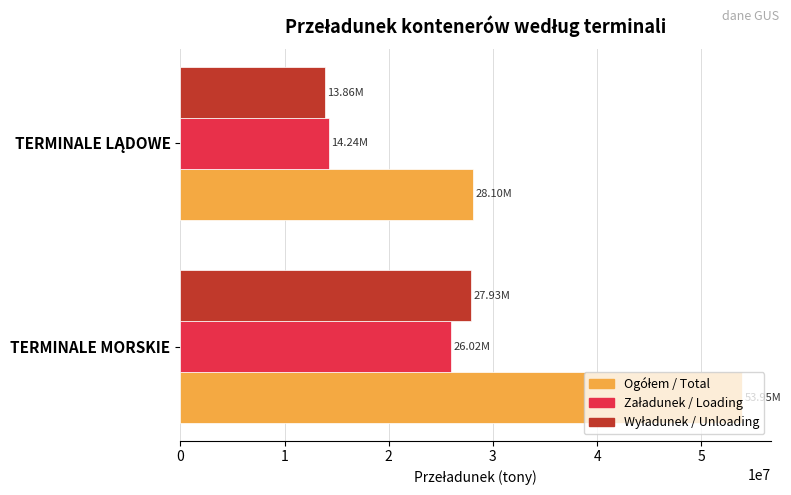

Which category has the highest value across all series?

TERMINALE MORSKIE